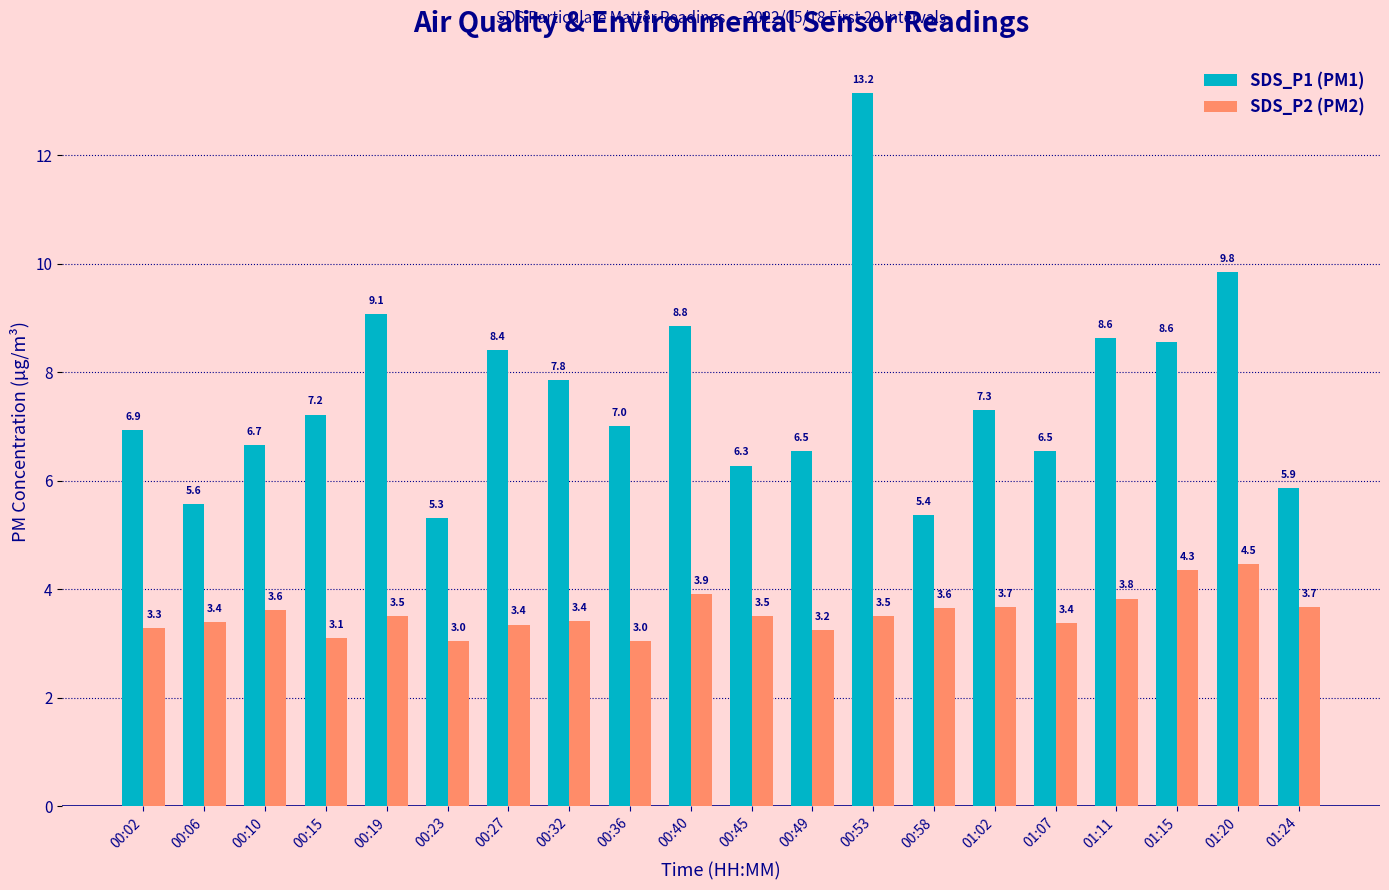

List the series in order of their peak value, highest first.

SDS_P1 (PM1), SDS_P2 (PM2)